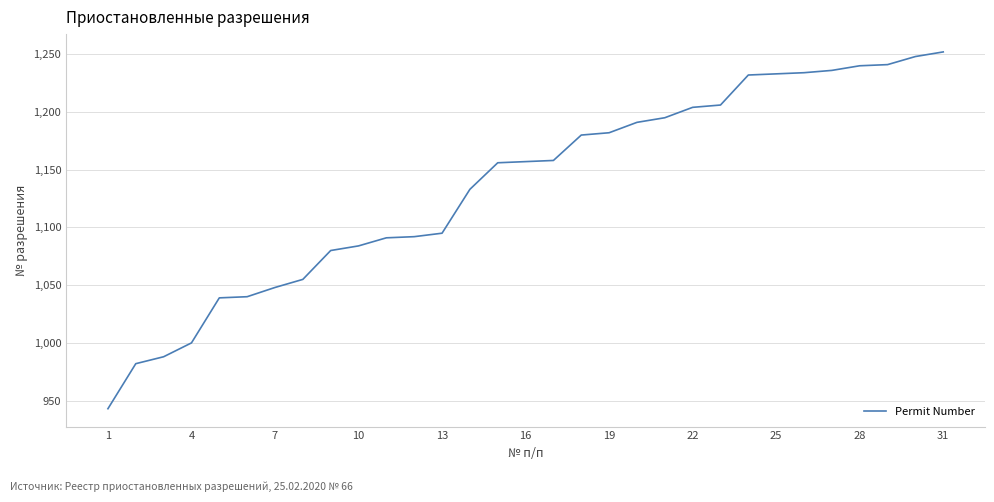

What is the difference between the maximum and minimum values?

309